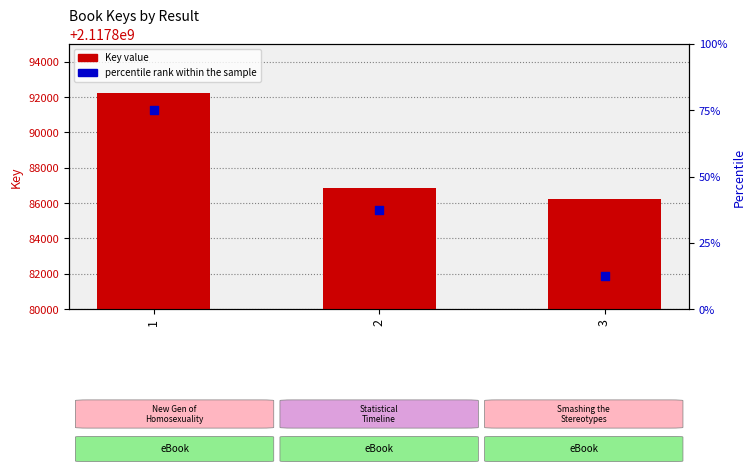

Which series has the largest total across all categories?

Key value